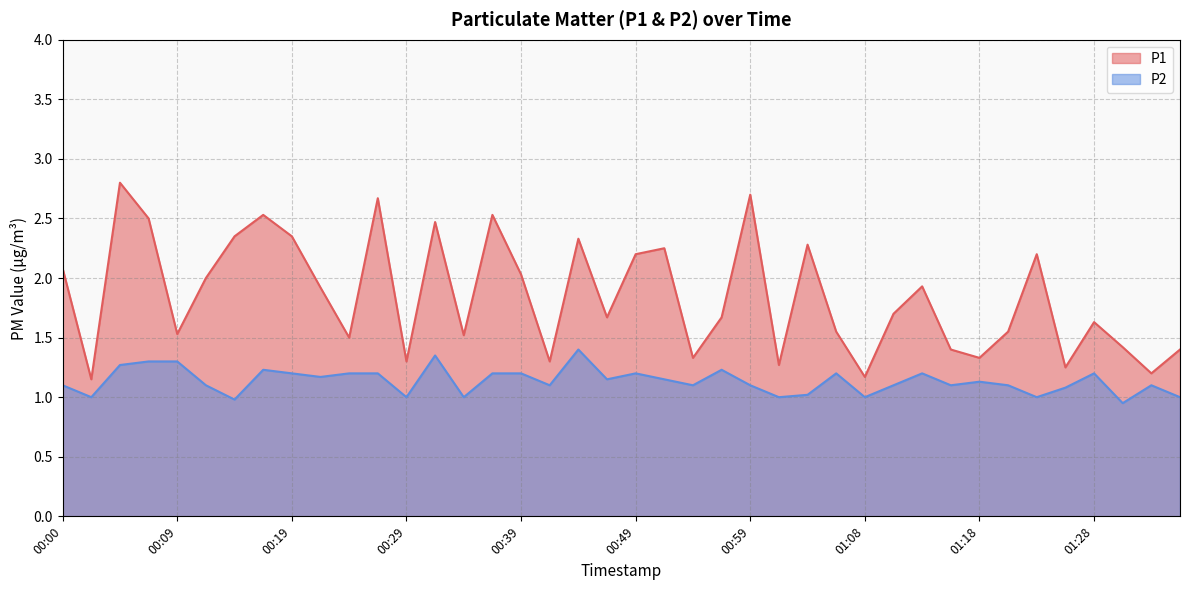

Which category has the highest value across all series?

00:05